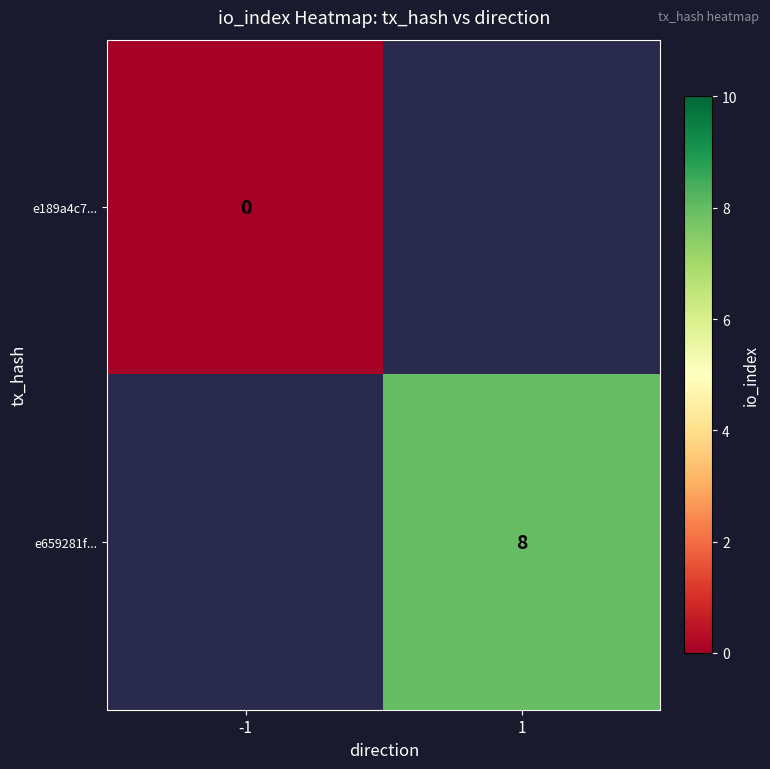

Which category has the lowest value across all series?

-1